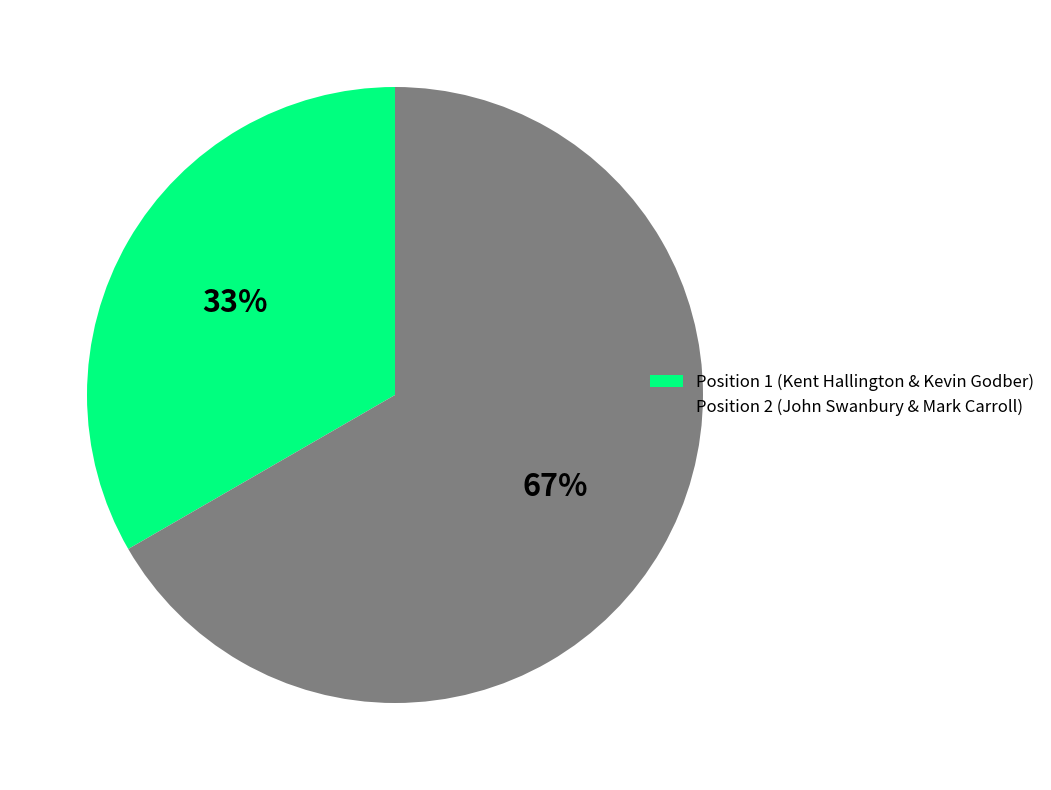

Which has a higher value, Position 1 (Kent Hallington & Kevin Godber) or Position 2 (John Swanbury & Mark Carroll)?

Position 2 (John Swanbury & Mark Carroll)